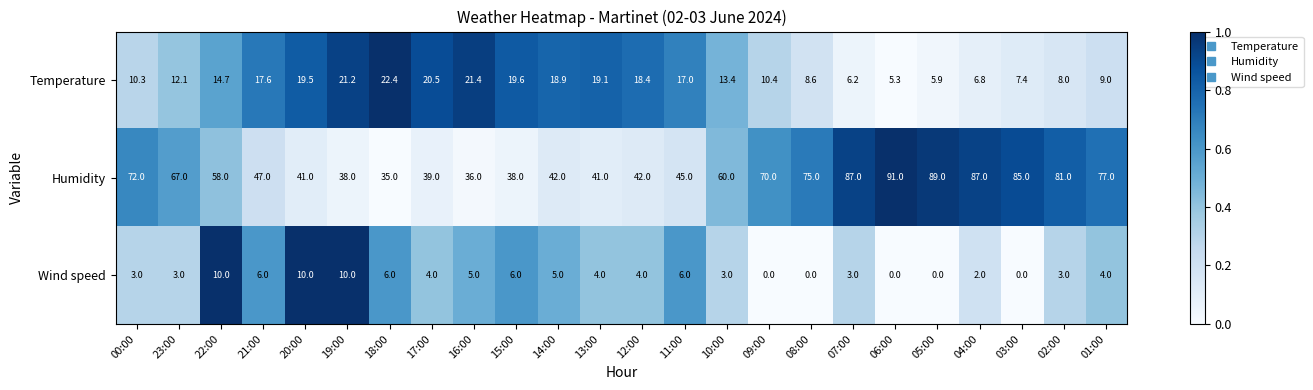

How many Wind speed values are between 3 and 6?

15